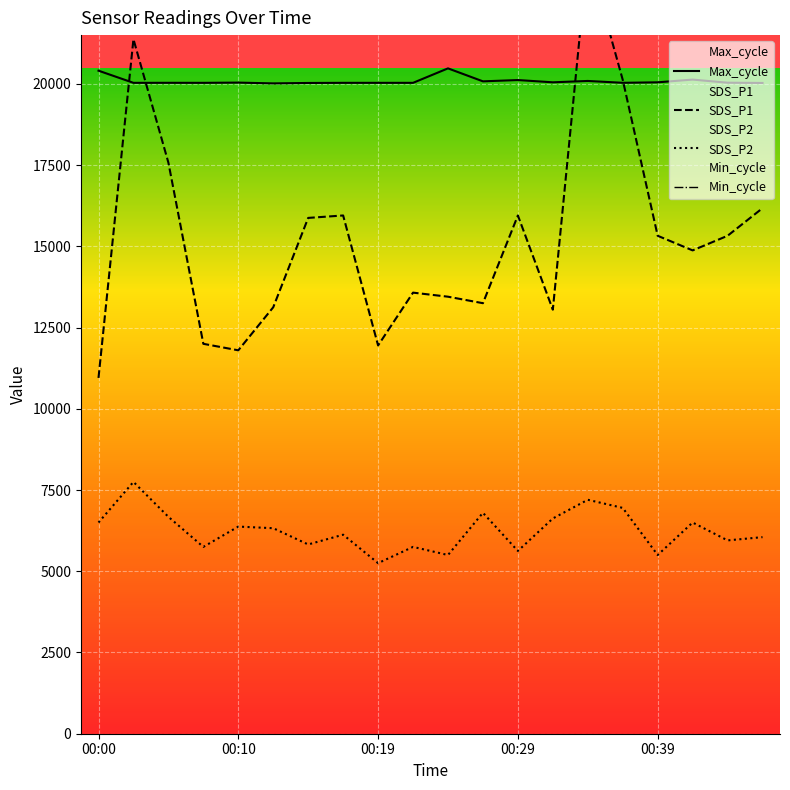

What is the minimum value for Max_cycle?

20015.0